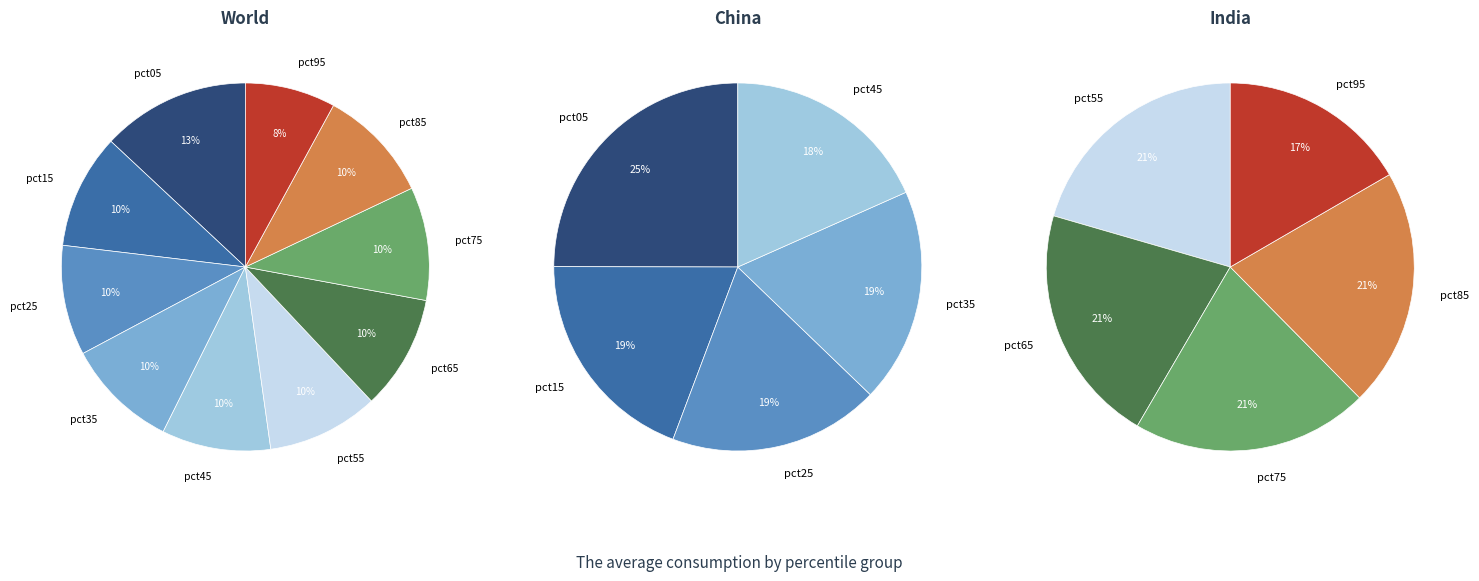

How many slices are in this pie chart?

10